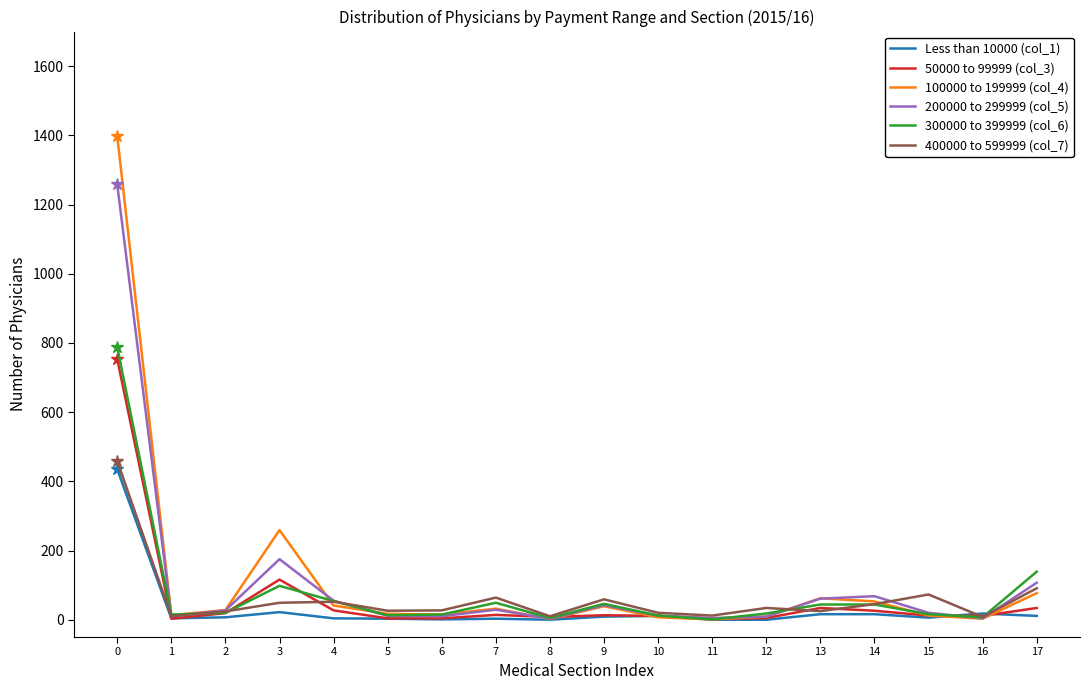

What is the greatest value displayed?

1398